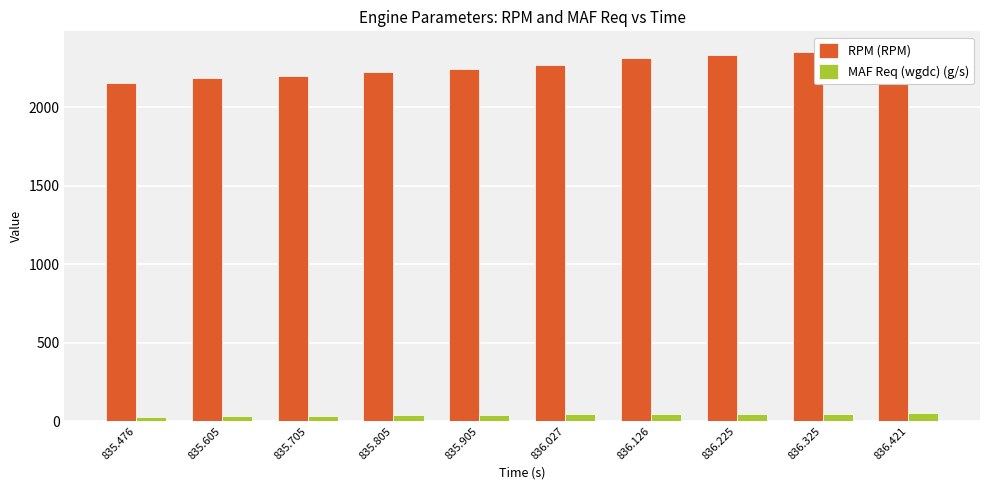

What is the difference between the maximum and minimum values in the RPM (RPM) series?

212.0